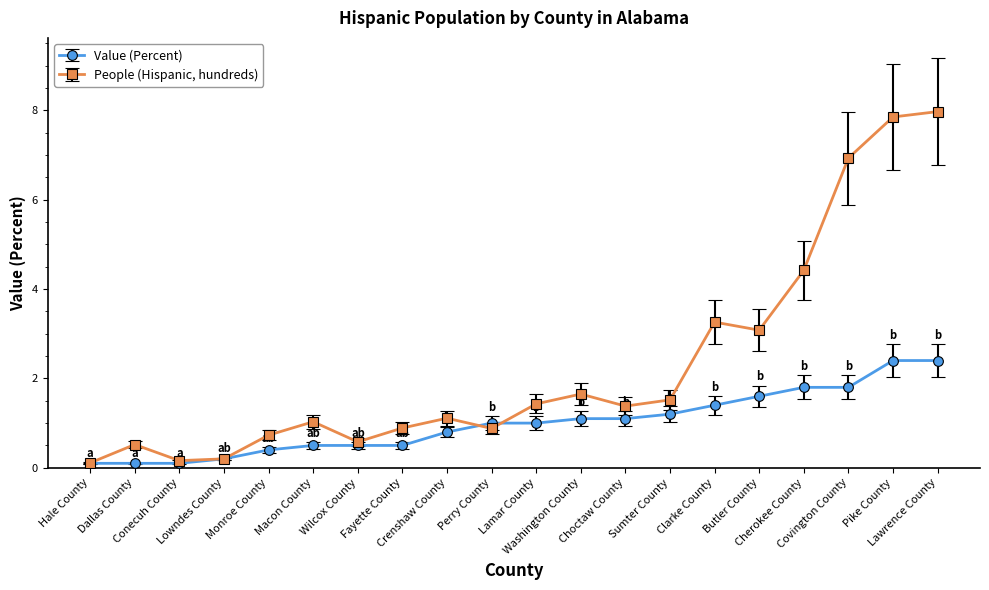

At how many categories does at least one series exceed 6?

3